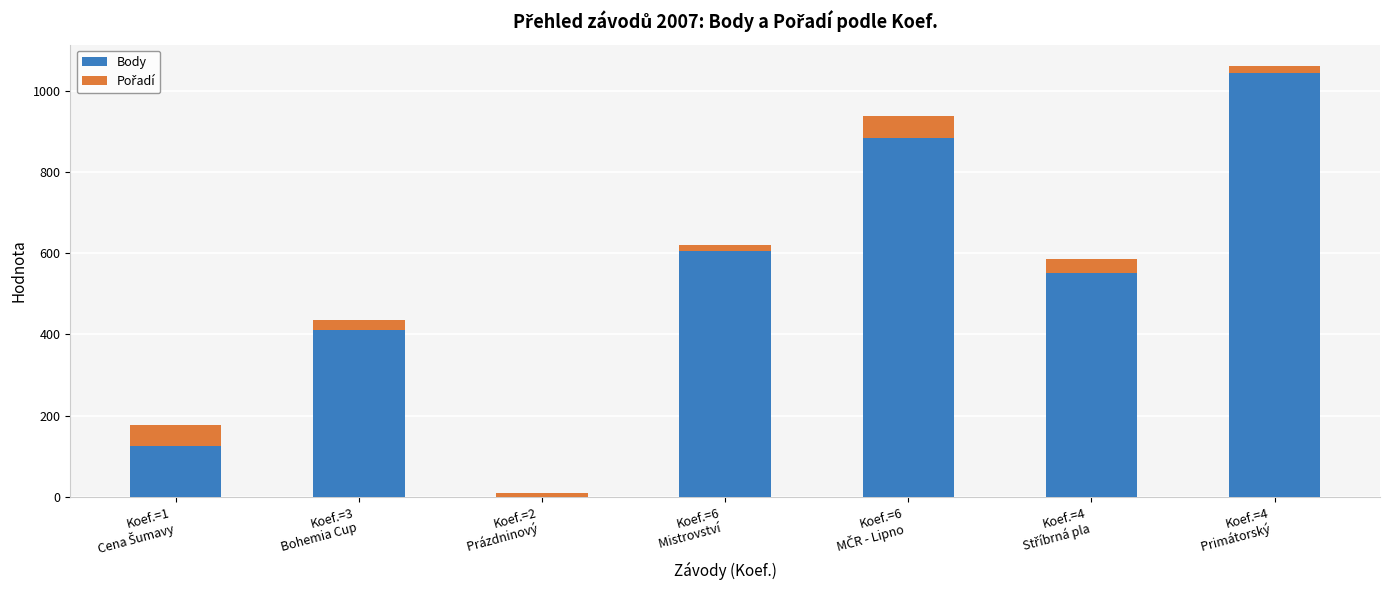

What is the maximum value for Body?

1043